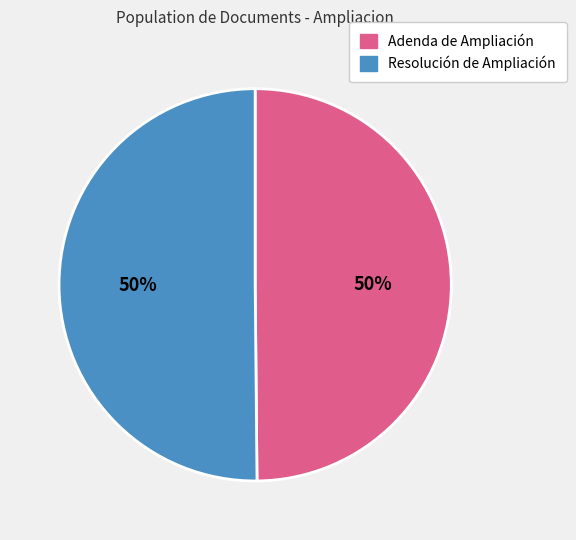

To the nearest percent, what percentage of the pie is Resolución de Ampliación?

50%